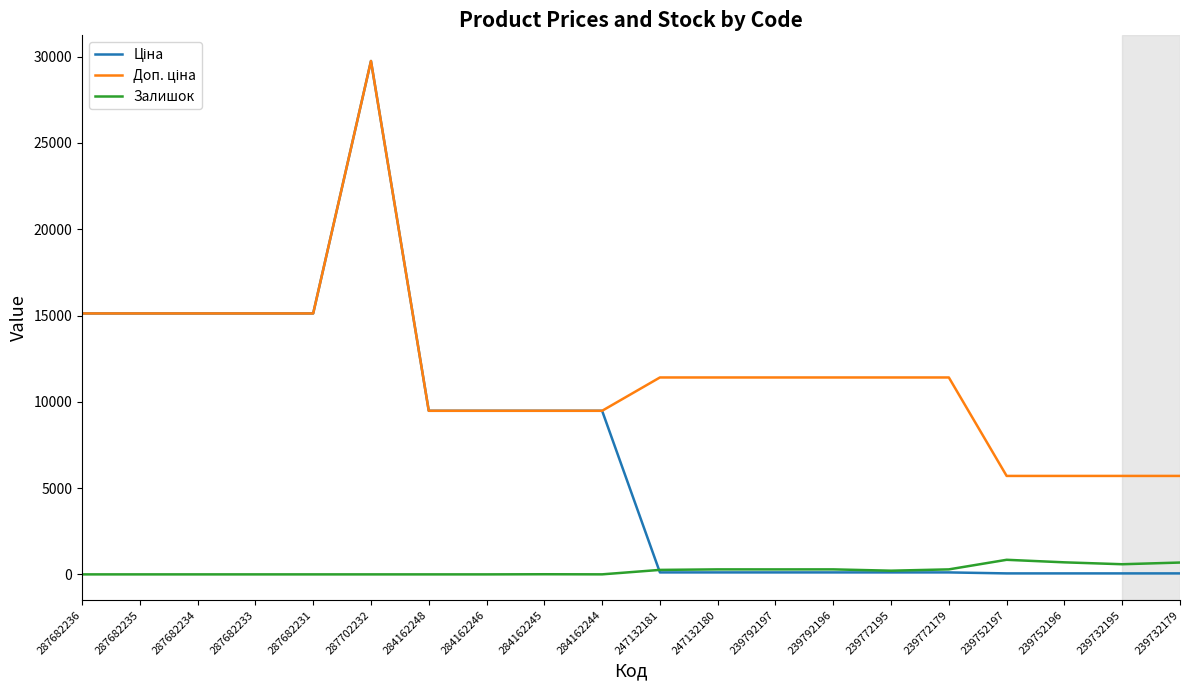

At which category does the chart reach its peak across all series?

287702232